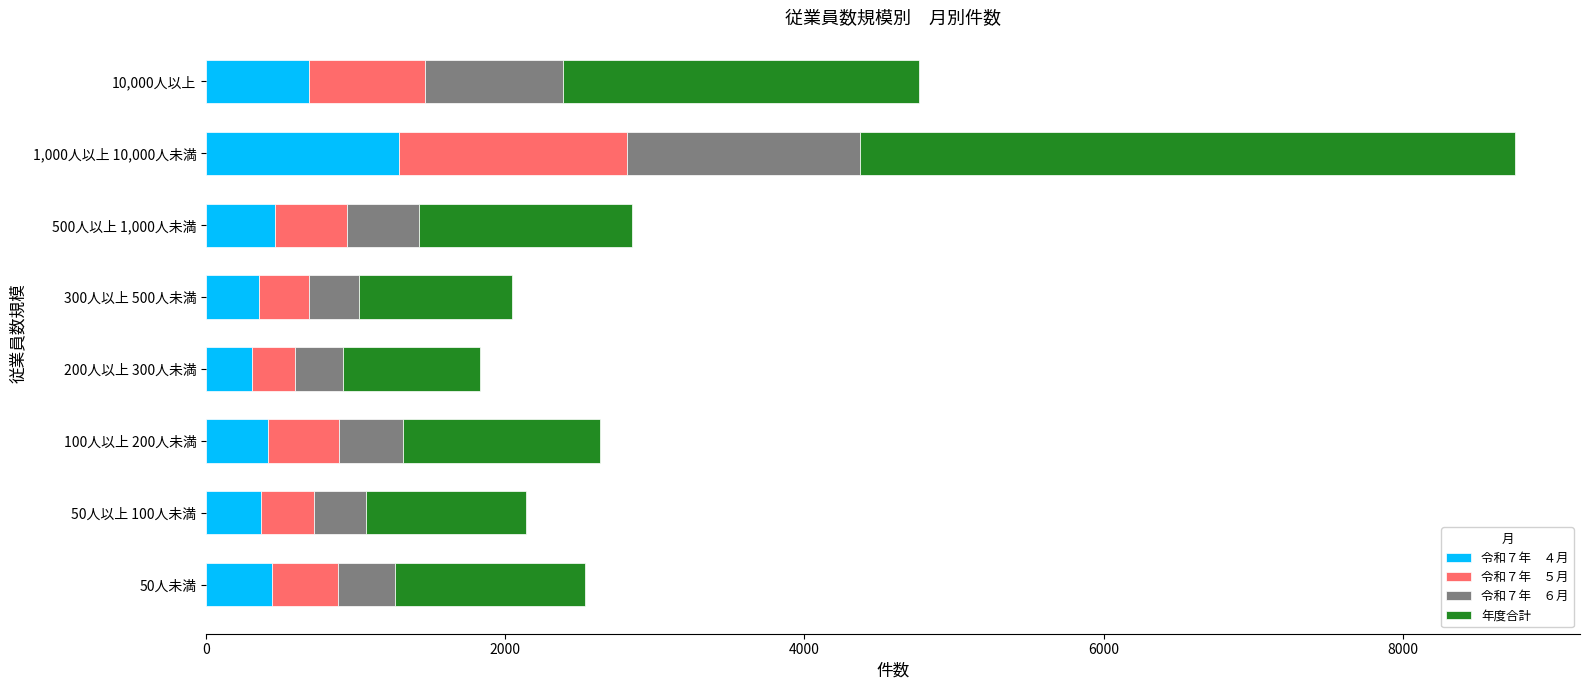

At which category is the sum across all series the highest?

1,000人以上 10,000人未満